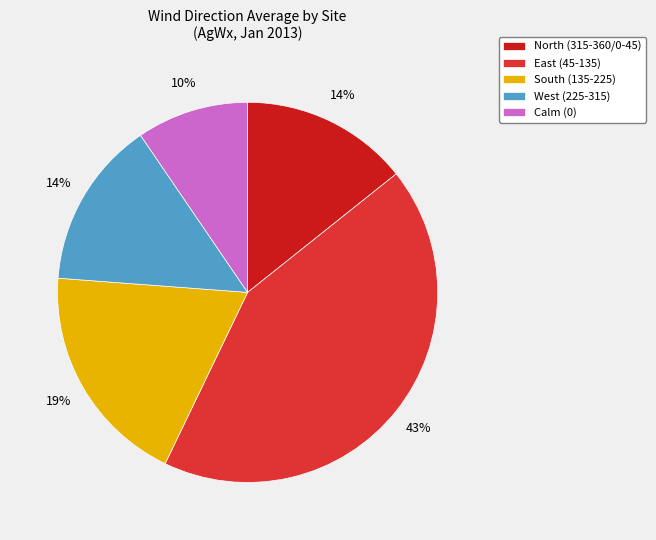

Is the sum of East (45-135) and North (315-360/0-45) greater than half?

Yes